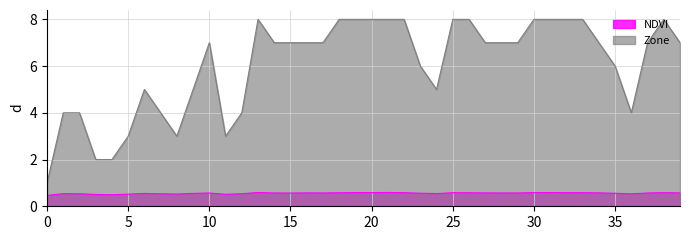

What is the greatest value displayed?

8.0